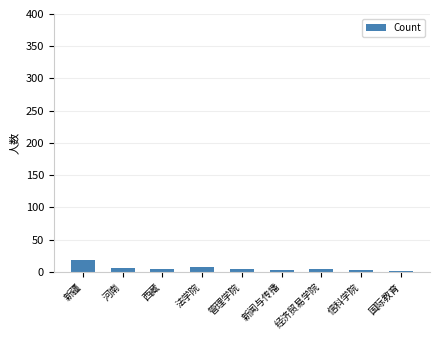

Which label corresponds to the largest value in the chart?

新疆